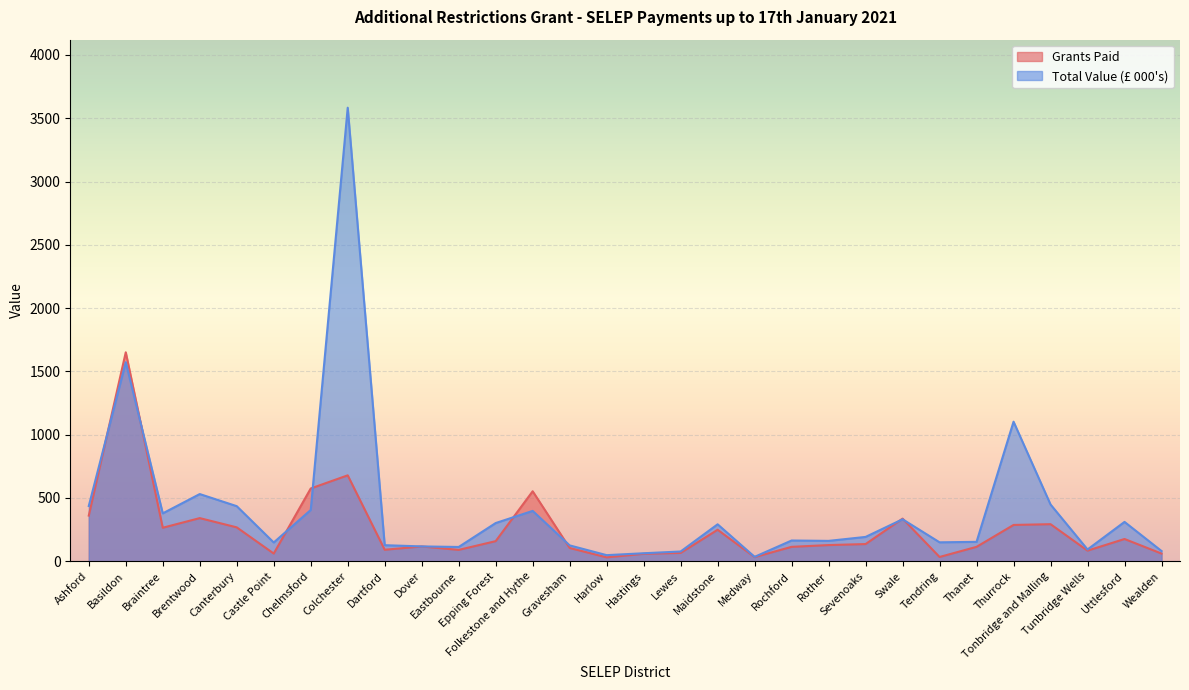

True or false: Grants Paid and Total Value (000s) cross at least once.

True